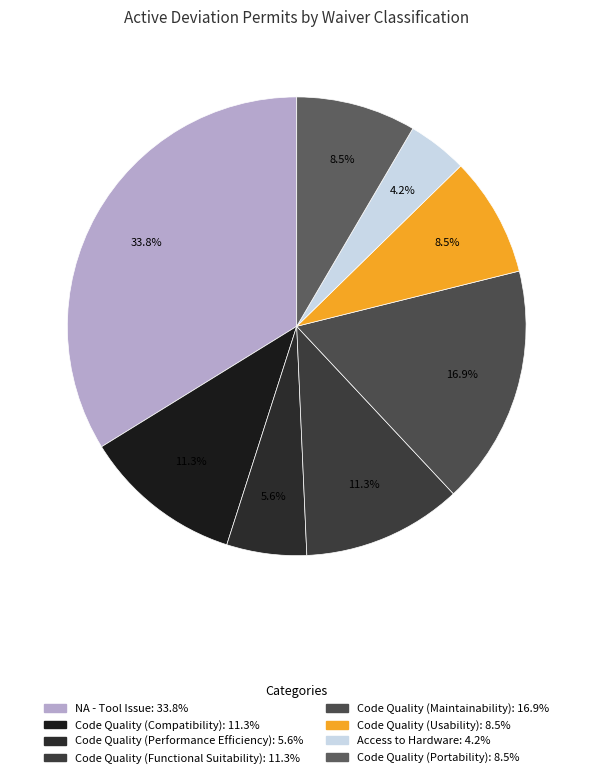

To the nearest percent, what percentage of the pie is Access to Hardware?

4%